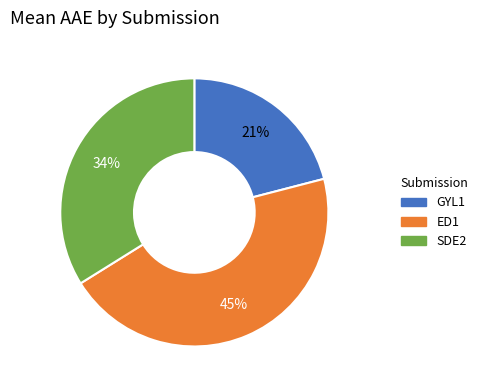

Count the number of slices in the pie.

3